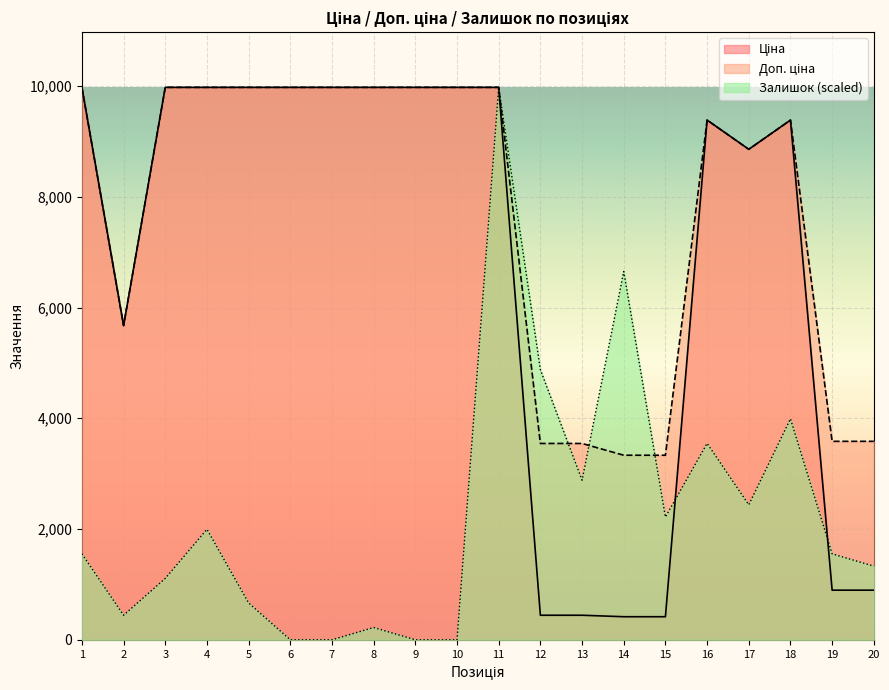

What is the total value across all series at 17?

20151.7